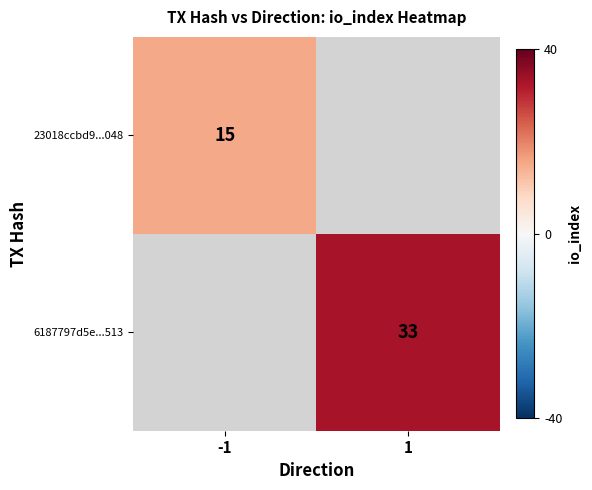

Is the value of 23018ccbd9...048 at -1 greater than the value of 6187797d5e...513 at 1?

No